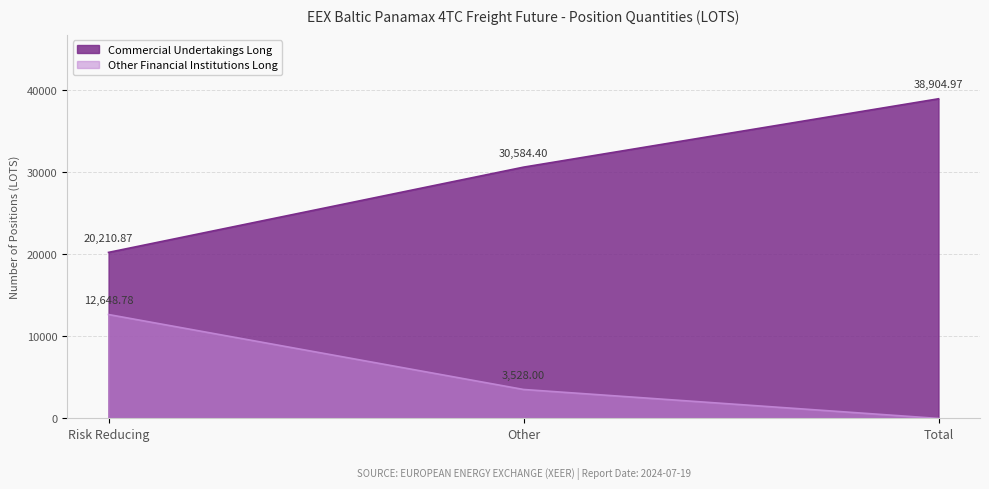

Rank the series at Other (Long) from highest to lowest value.

Commercial Undertakings Long, Other Financial Institutions Long